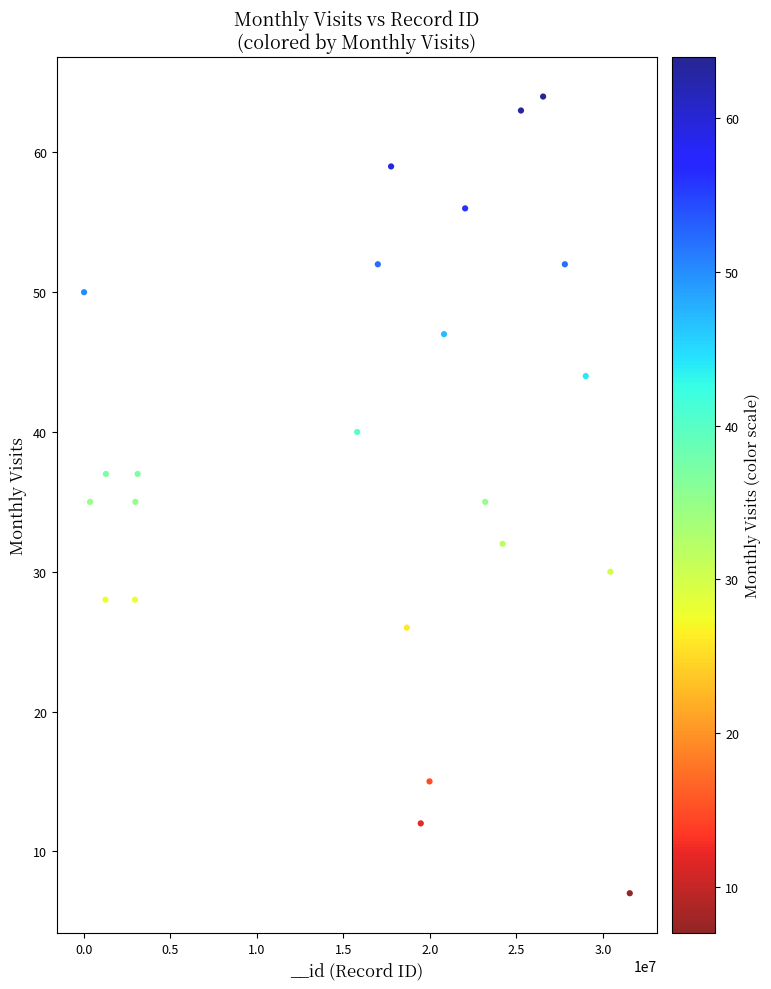

What is the range of X values (max minus min)?

31521414